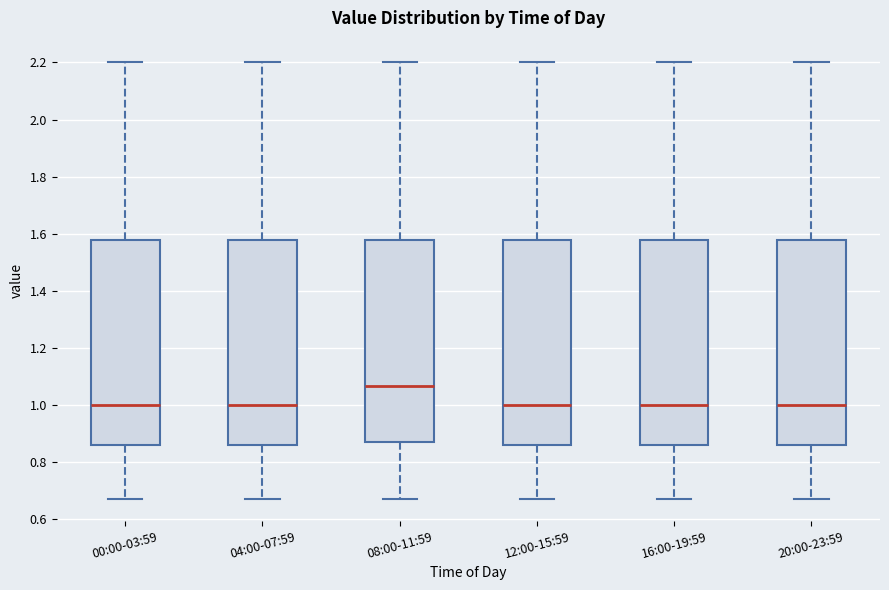

Where is the upper edge of the box for 16:00-19:59 on the y-axis? The values are not printed on the chart, so give them approximately, as read against the axis.

1.58